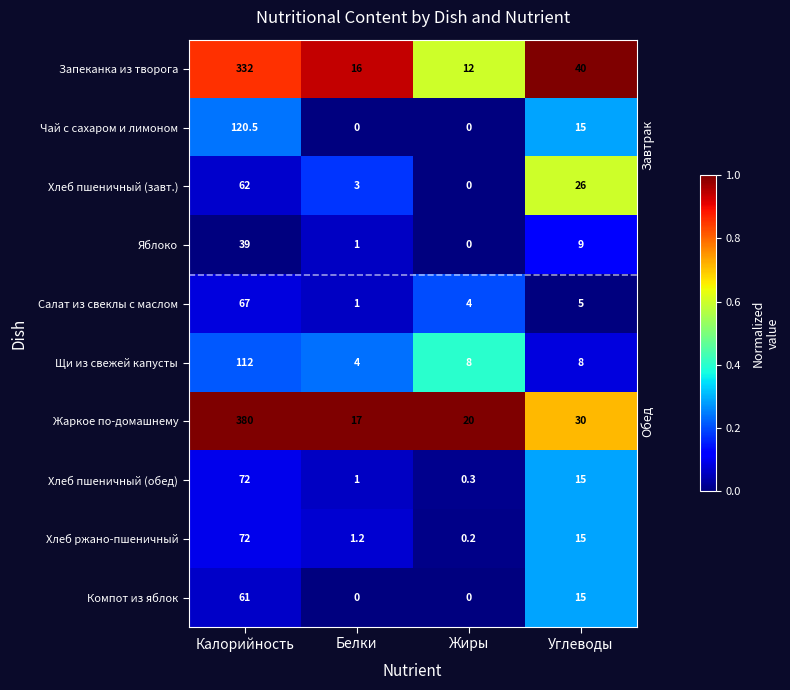

List the labels in order of Салат из свеклы с маслом value, largest first.

Калорийность, Углеводы, Жиры, Белки